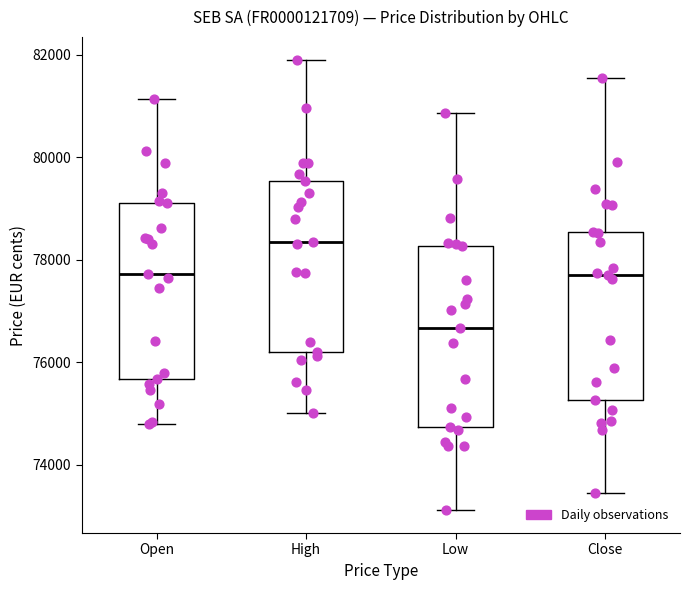

Reading left to right, read every box against the y-axis: the position of its median line, the range the box covers, and the ends of its whiskers. The values are not printed on the chart, so give them approximately, as read against the axis.

Open: median 77800, box 75600 to 79200, whiskers 74800 to 81200
High: median 78400, box 76200 to 79600, whiskers 75000 to 82000
Low: median 76600, box 74800 to 78200, whiskers 73200 to 80800
Close: median 77800, box 75200 to 78600, whiskers 73400 to 81600